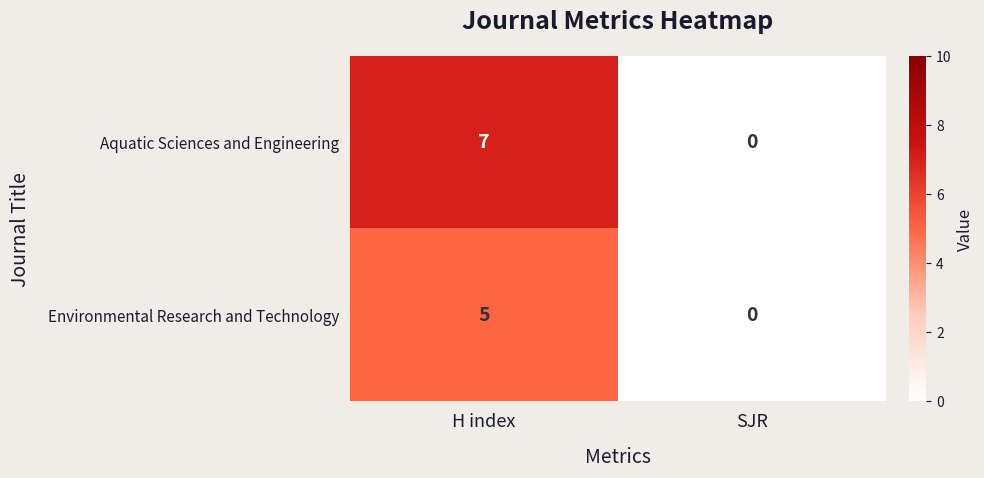

What is the sum of all Aquatic Sciences and Engineering values?

7